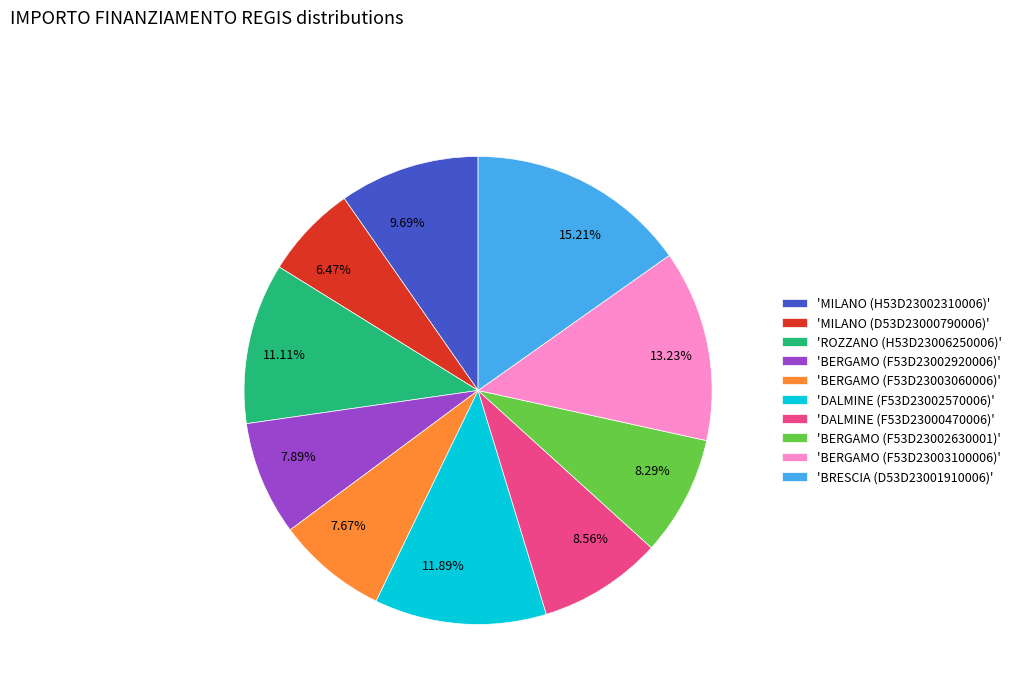

Is there any slice that represents more than half of the pie?

No